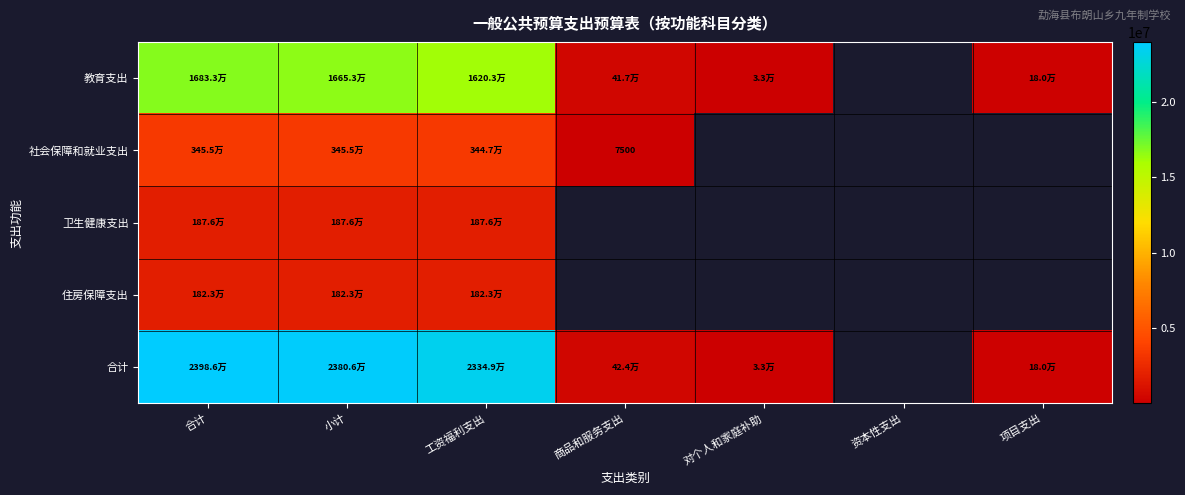

How many data points does each series have?

7